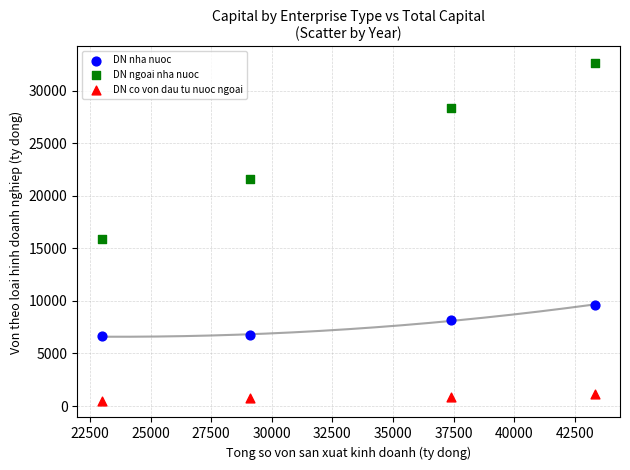

Across all series, what Y value is closest to 16556?

15857